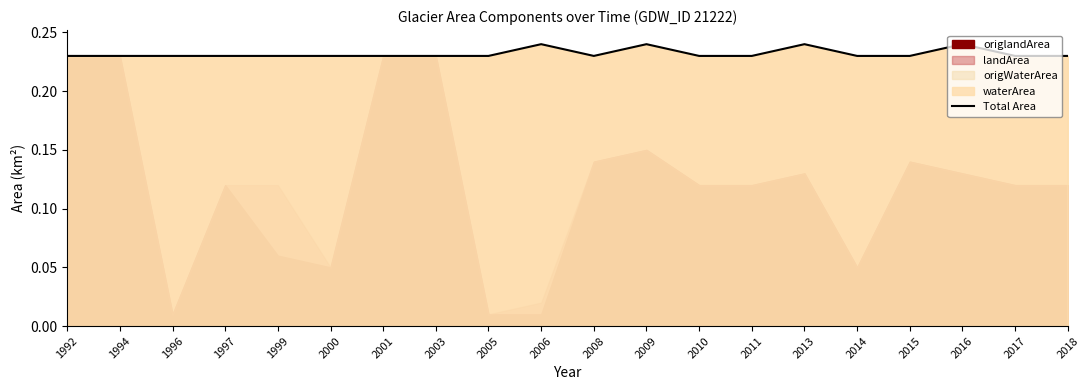

How many points are lower than both their immediate neighbors (excluding endpoints)?

2